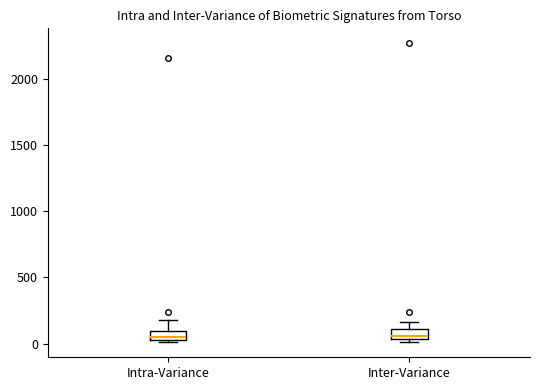

Where is the lower edge of the box for Intra-Variance on the y-axis? The values are not printed on the chart, so give them approximately, as read against the axis.

50